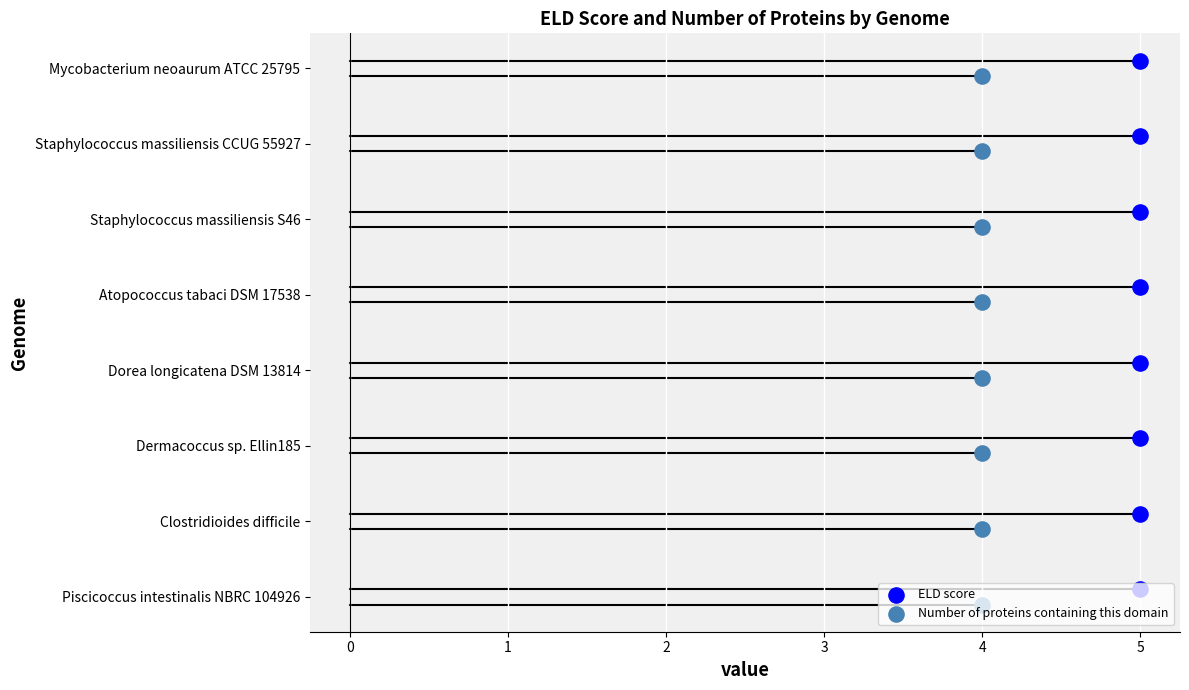

Which series reaches the maximum Y coordinate?

ELD score